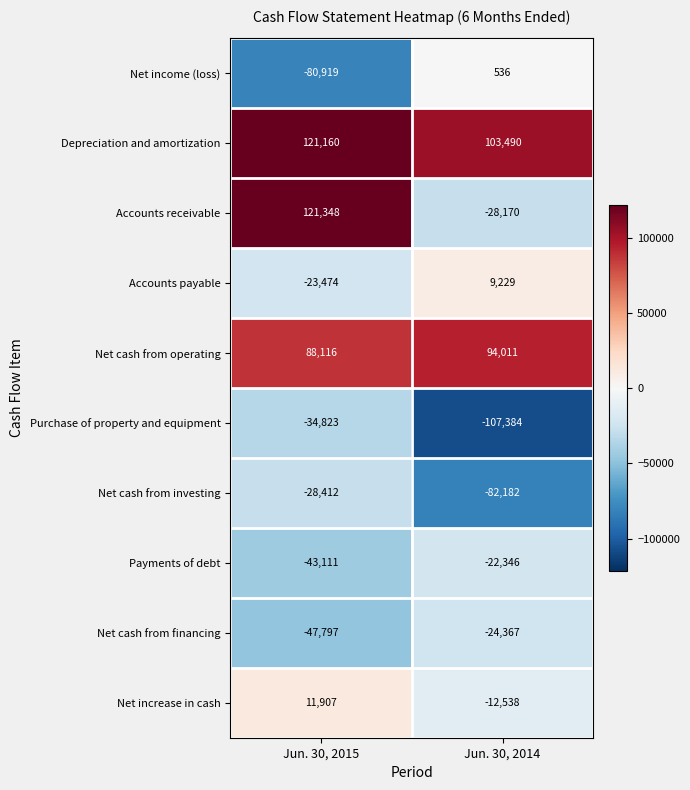

What is the total value across all series at Jun. 30, 2014?

-69721